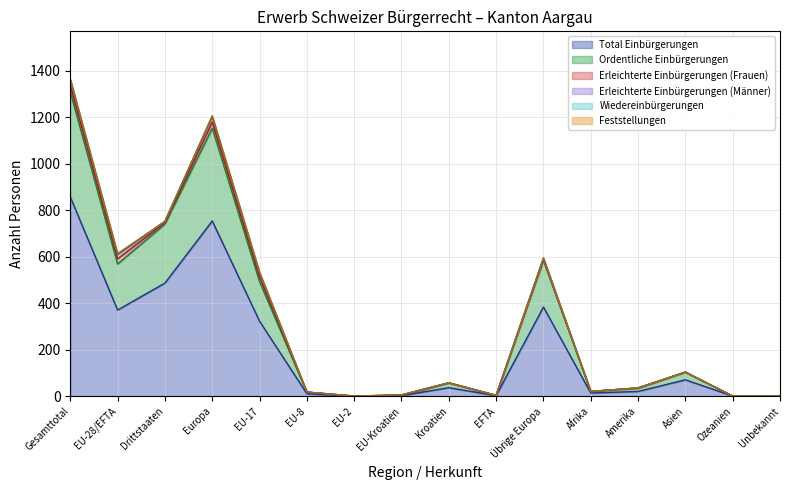

True or false: Feststellungen (line) and Erleichterte Einbürgerungen (Männer) (line) intersect in this chart.

False